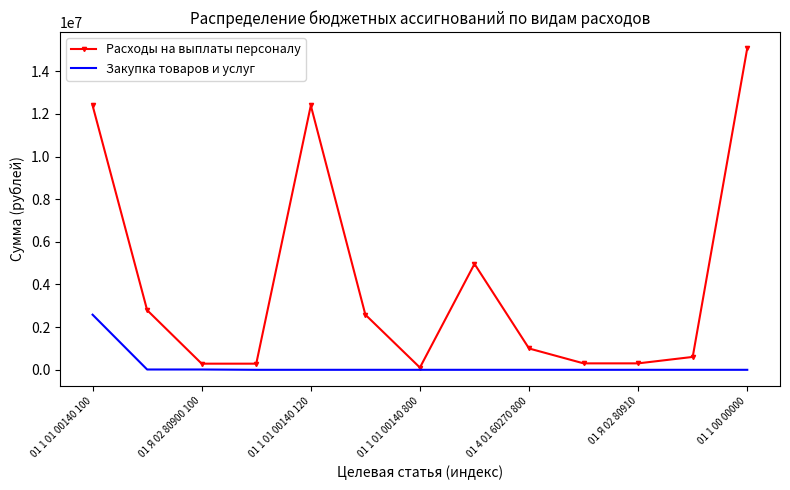

Rank the series by their average value, from highest to lowest.

Расходы на выплаты персоналу, Закупка товаров и услуг